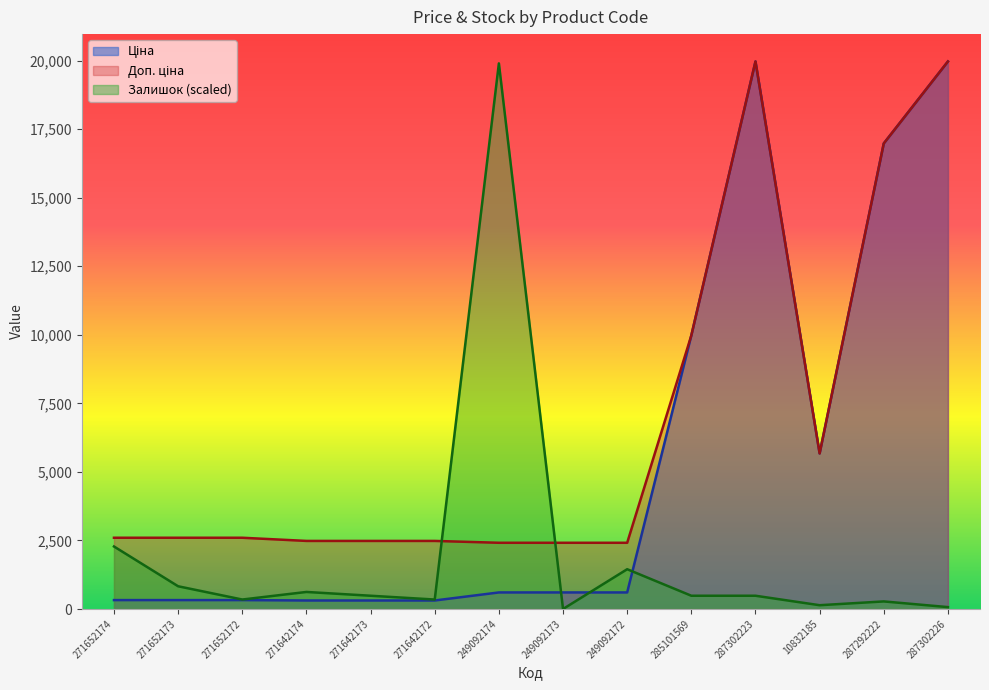

What is the label of the 7th point from the right?

249092173